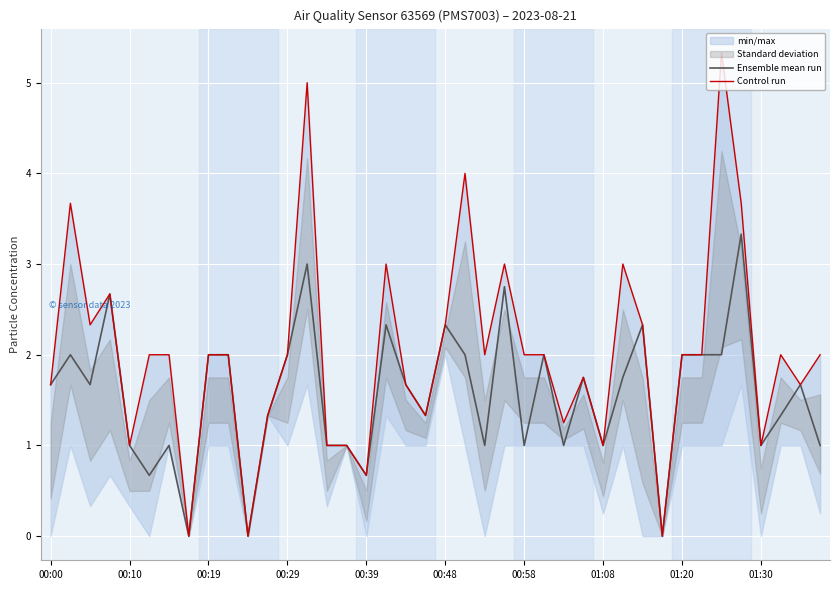

What is the difference between the second highest and minimum values in the Control run series?

5.0